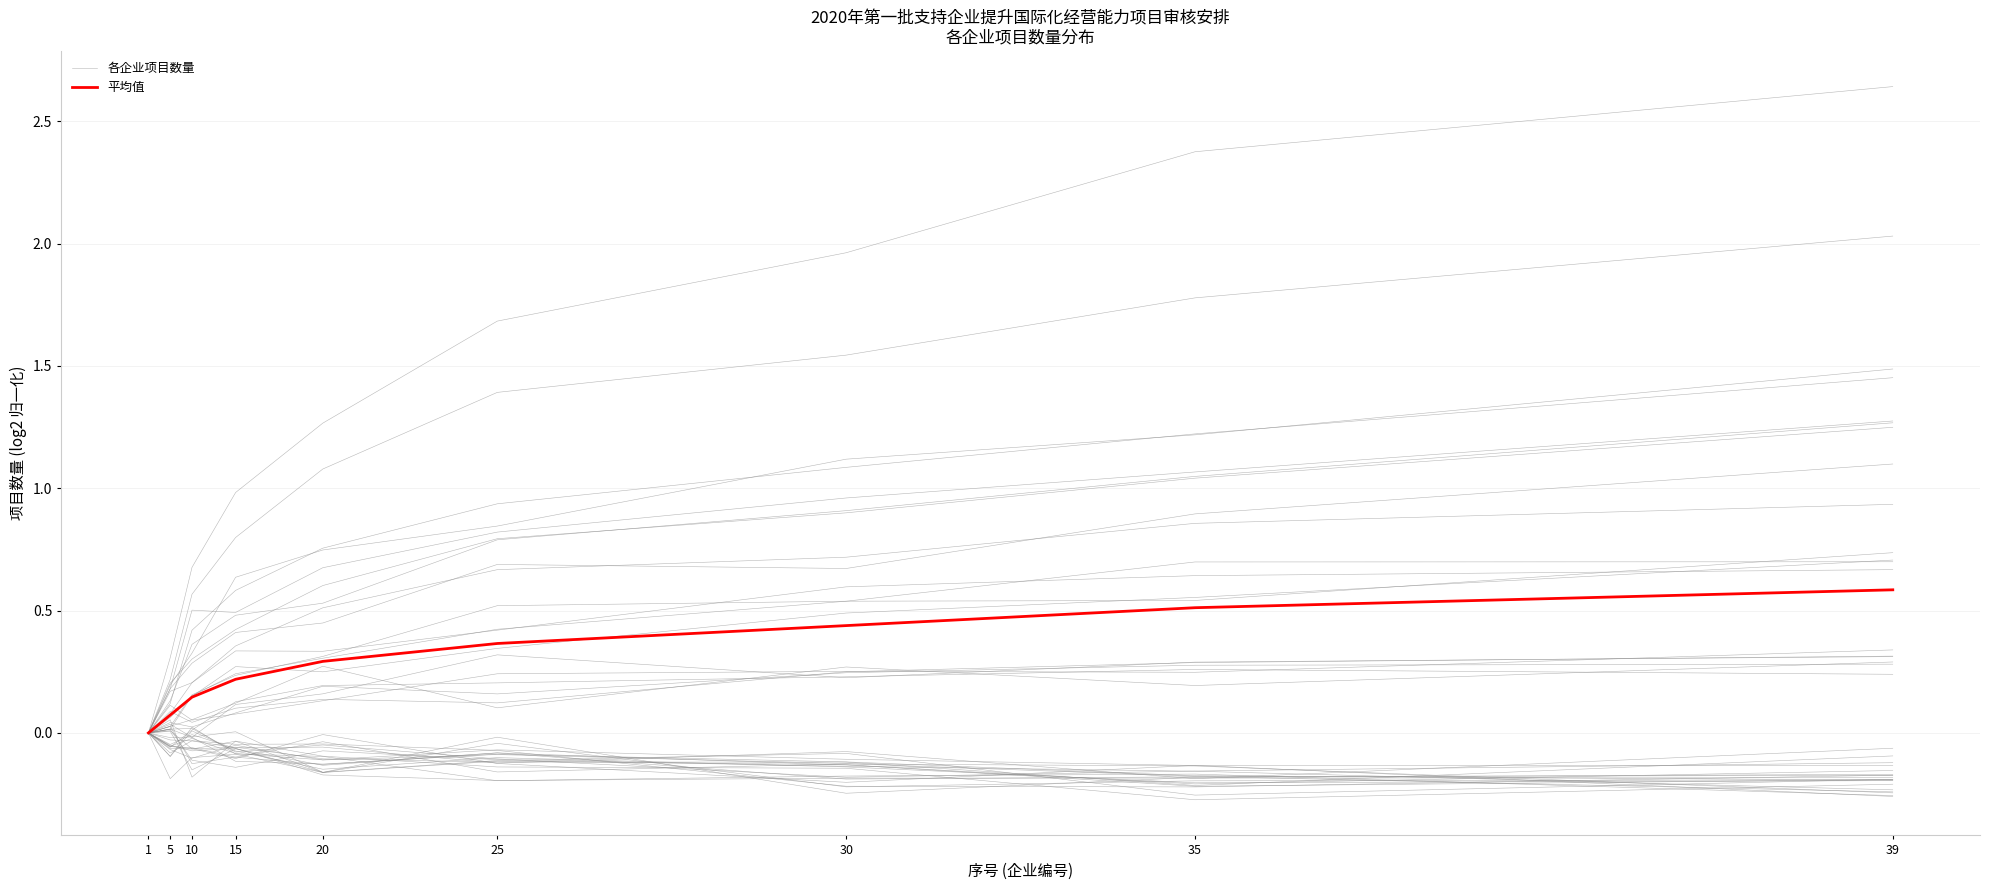

What is the value of the 各企业项目数量 point at the 9th from the left?

0.7